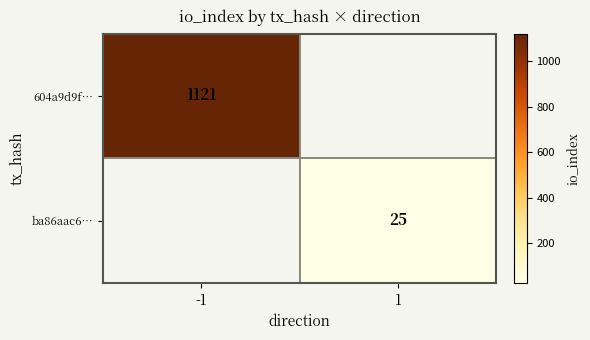

True or false: ba86aac6… has a value of 15 at 1.

False